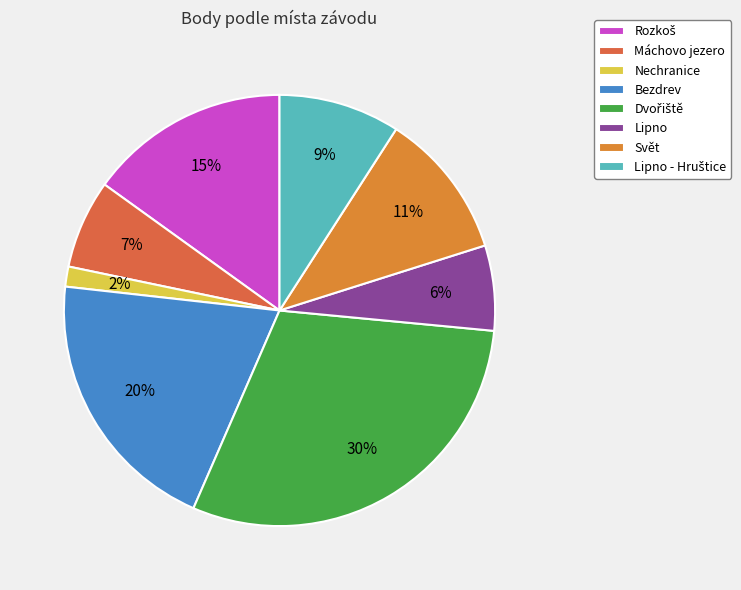

Does Lipno - Hruštice account for over 50% of the chart?

No